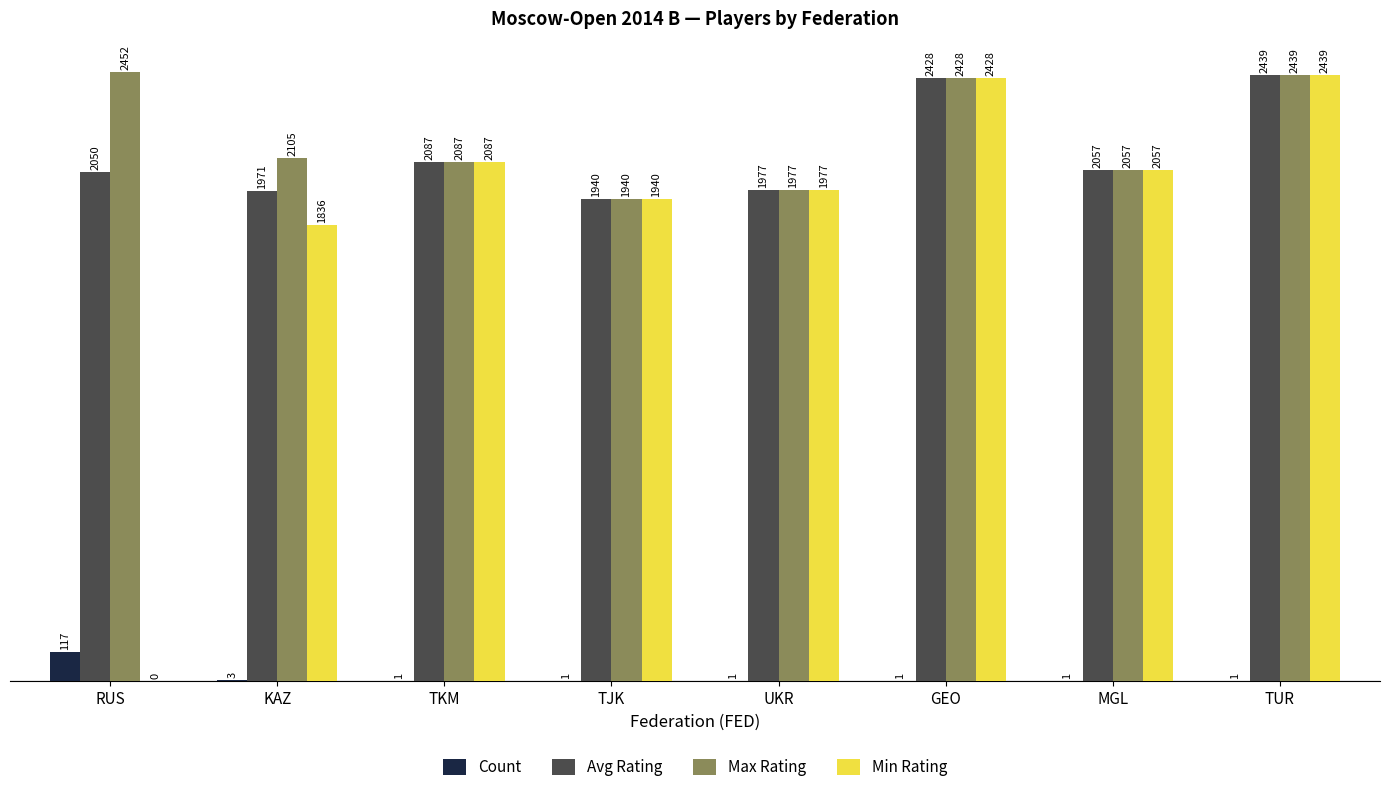

Is the value of Max Rating at GEO greater than the value of Min Rating at TUR?

No